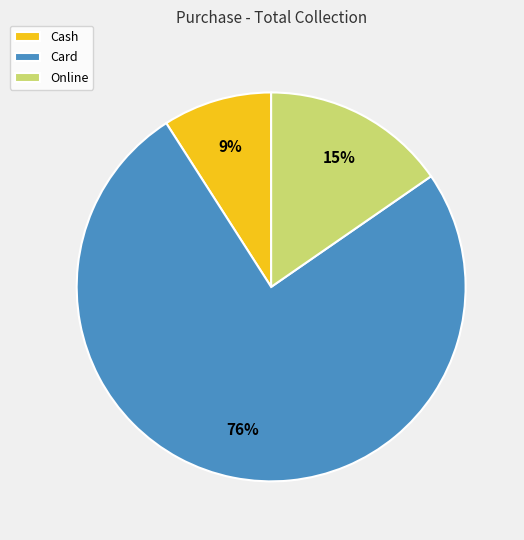

To the nearest percent, what is the average slice percentage?

33%